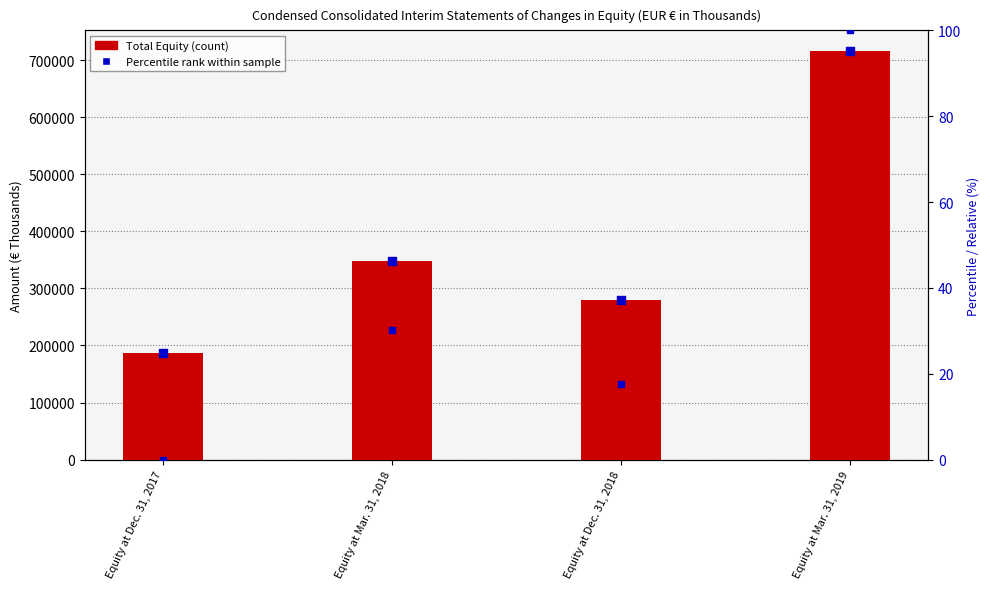

Between Equity at Mar. 31, 2018 and Equity at Dec. 31, 2018, which is larger?

Equity at Mar. 31, 2018